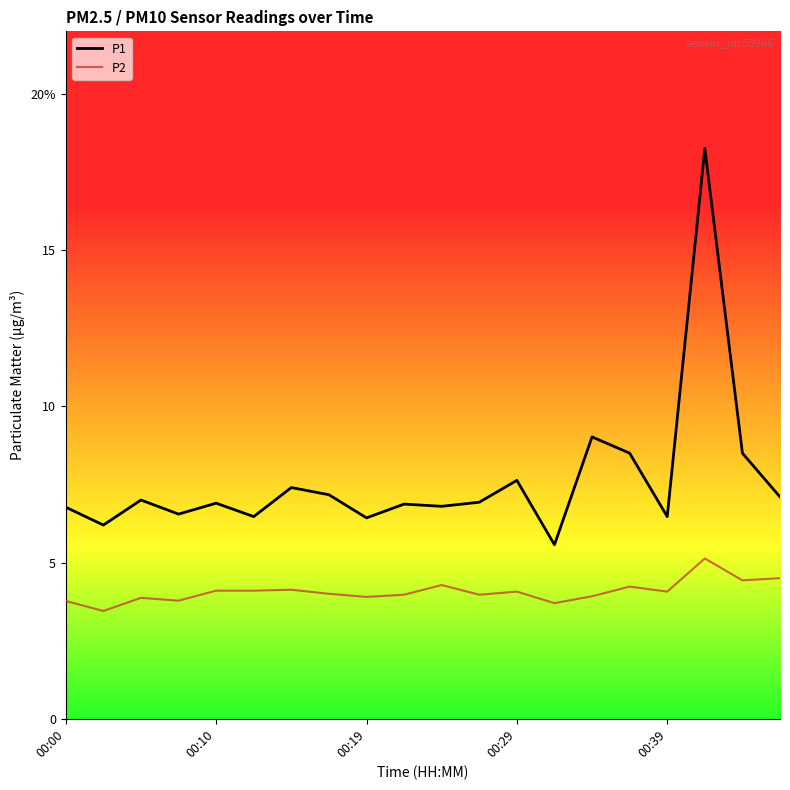

True or false: P1 and P2 intersect in this chart.

False